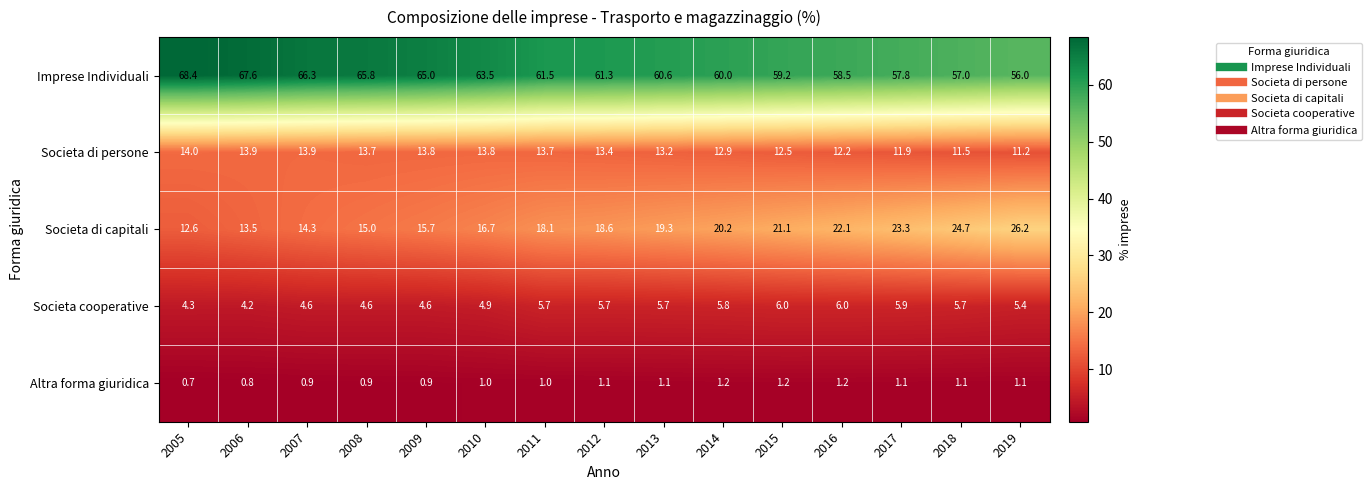

Which category has the lowest value across all series?

2005